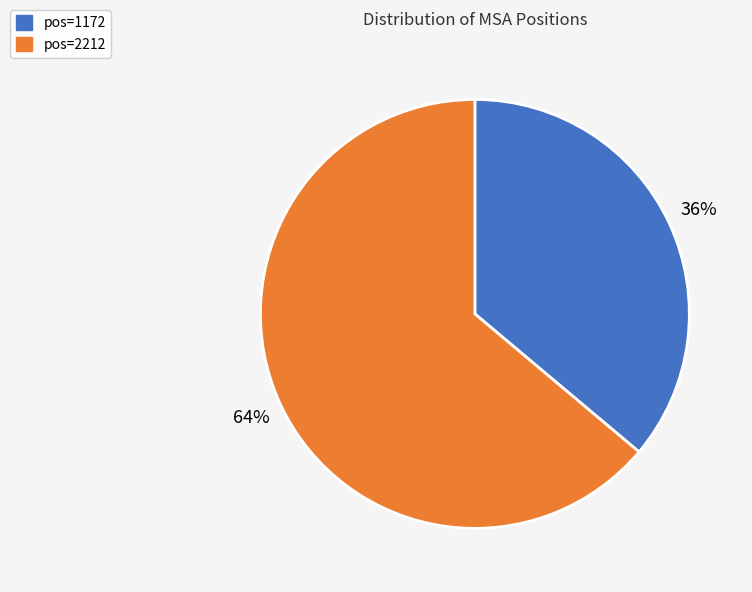

Is it true that pos=2212 is 64% of the pie?

True